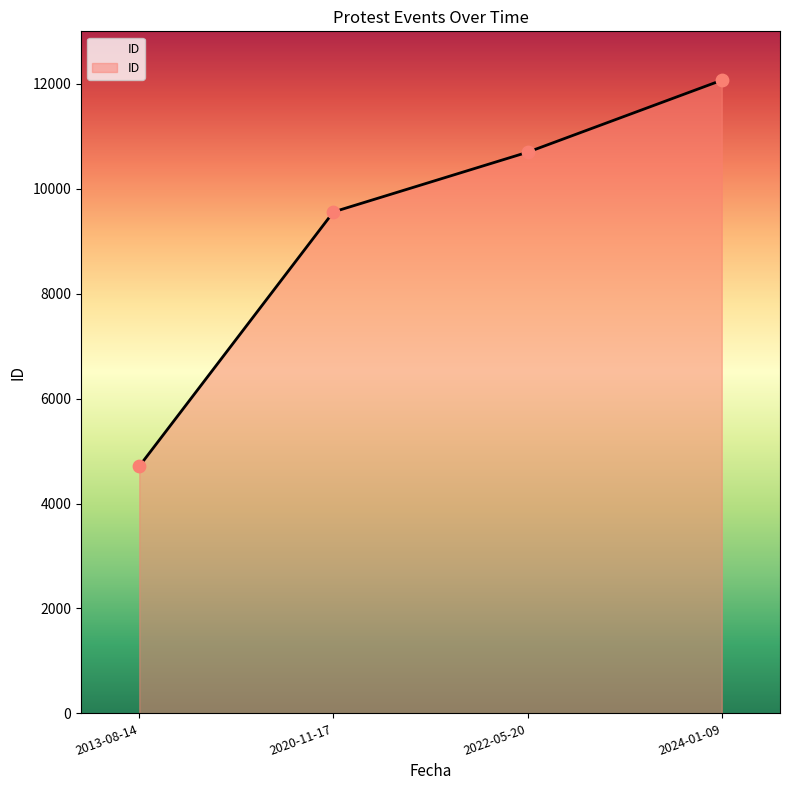

Approximately how many times larger is the value at 2013-08-14 compared to 2022-05-20?

0.4